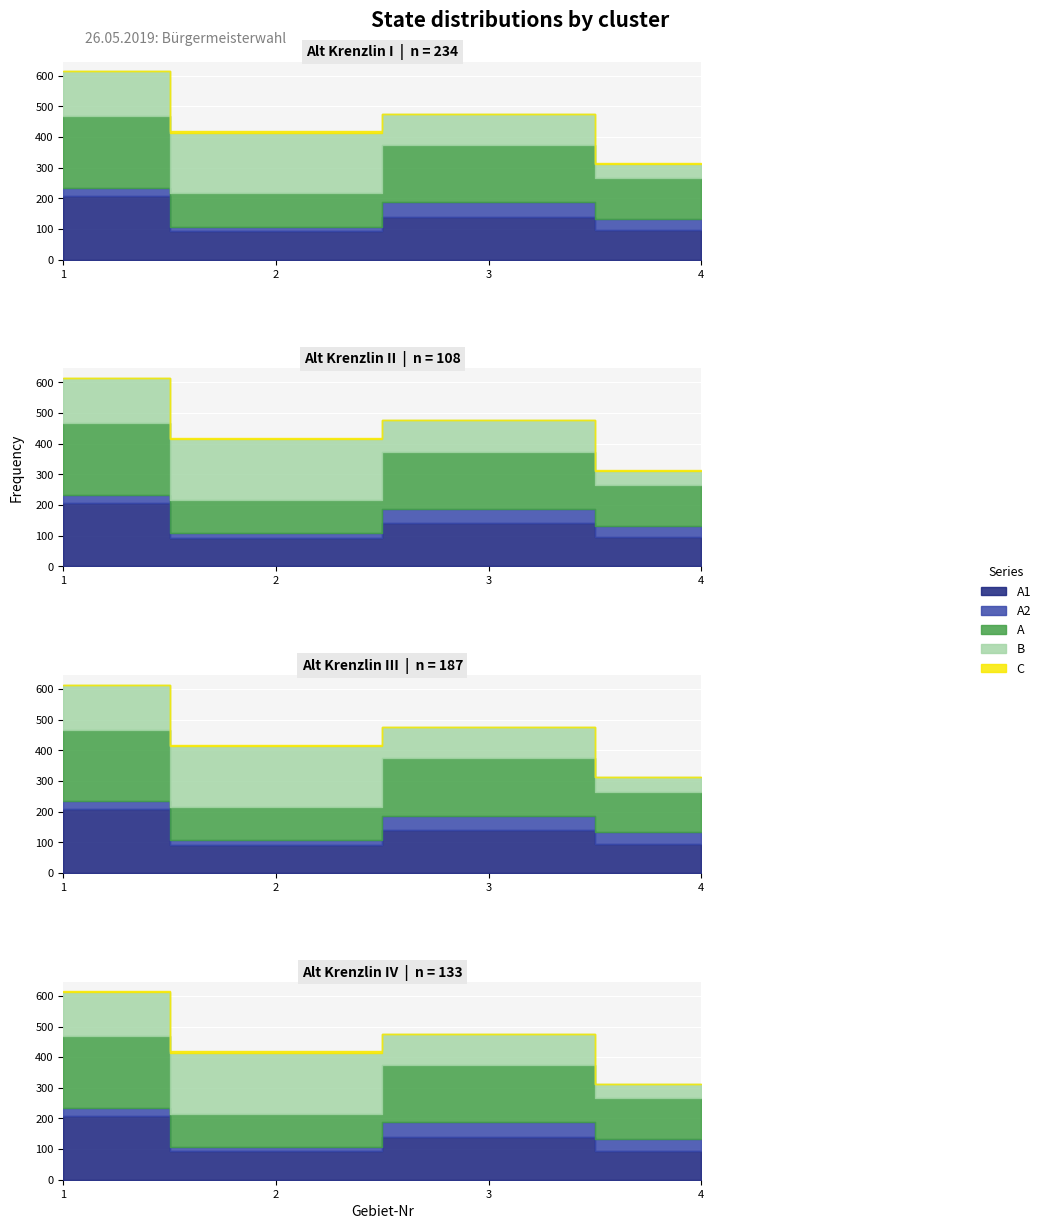

True or false: C has more than 2 points higher than both neighbors.

False